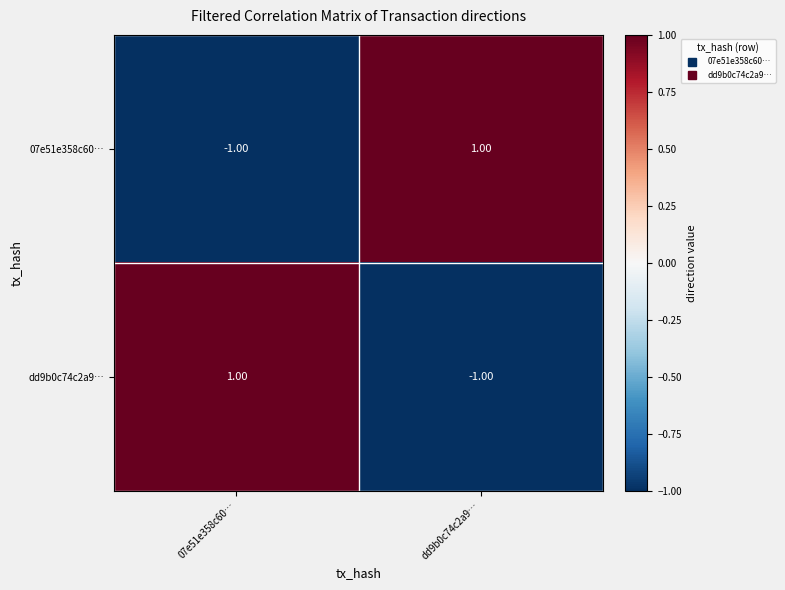

Rank the series at 07e51e358c60… from highest to lowest value.

dd9b0c74c2a9…, 07e51e358c60…